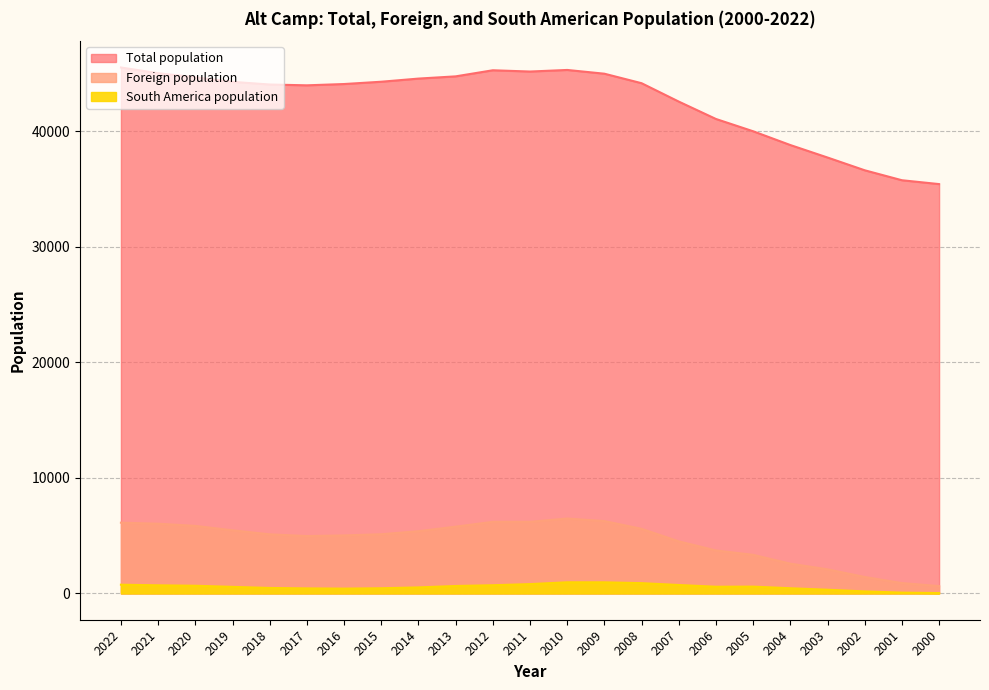

At which category does South America population reach its first local peak?

2010